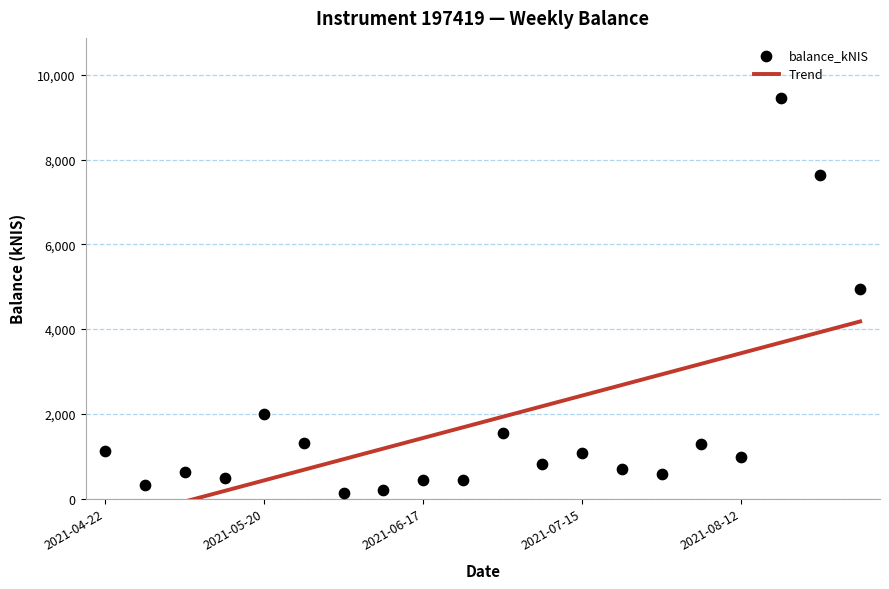

Which series contains the highest Y value?

balance_kNIS